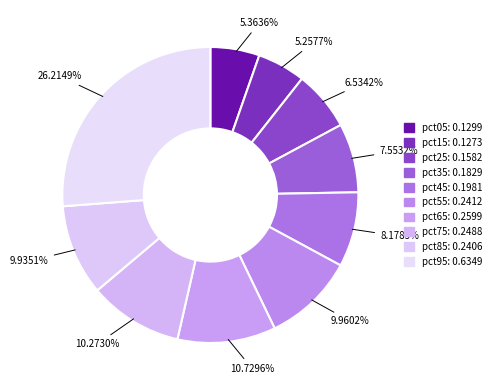

To the nearest percent, what portion does pct45 represent?

8%